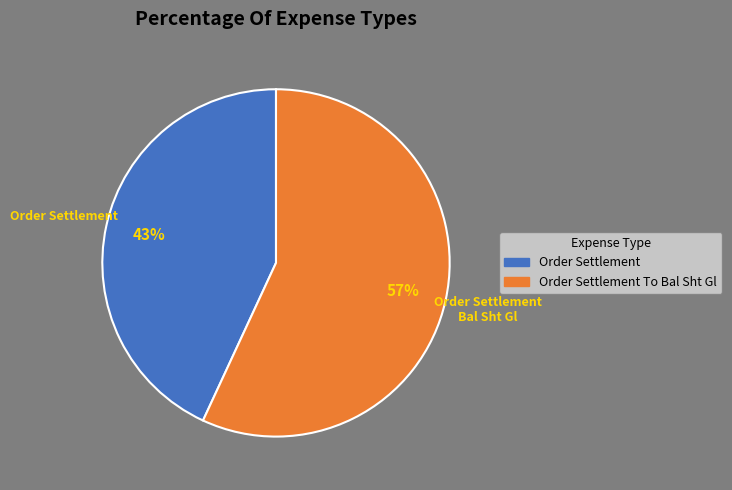

Is there any slice that represents more than half of the pie?

Yes